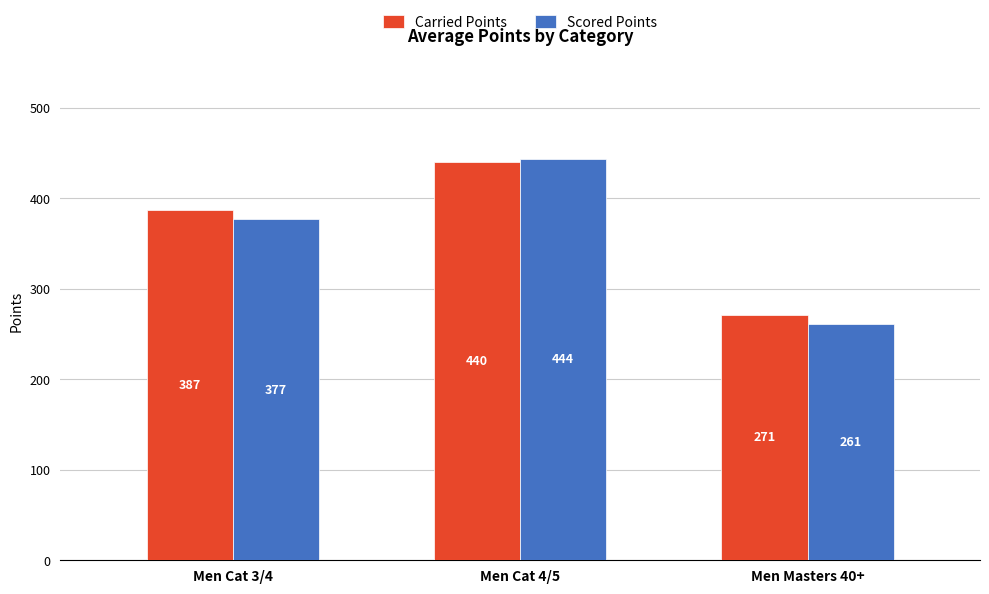

What is the greatest value displayed?

443.5